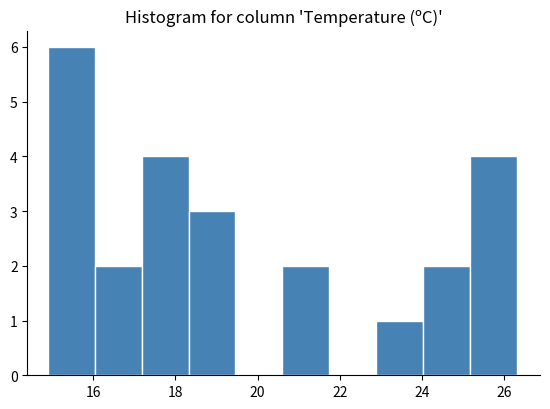

Which range on the x-axis has the tallest bar?

14.90 to 16.04